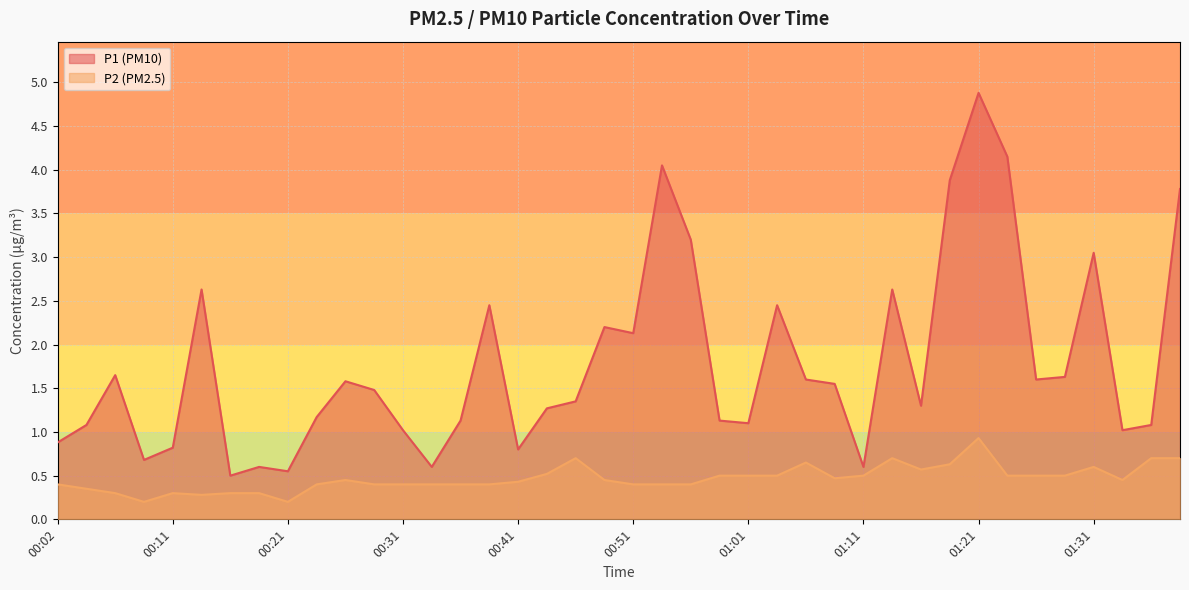

How many interior local valleys does the P2 series have?

6